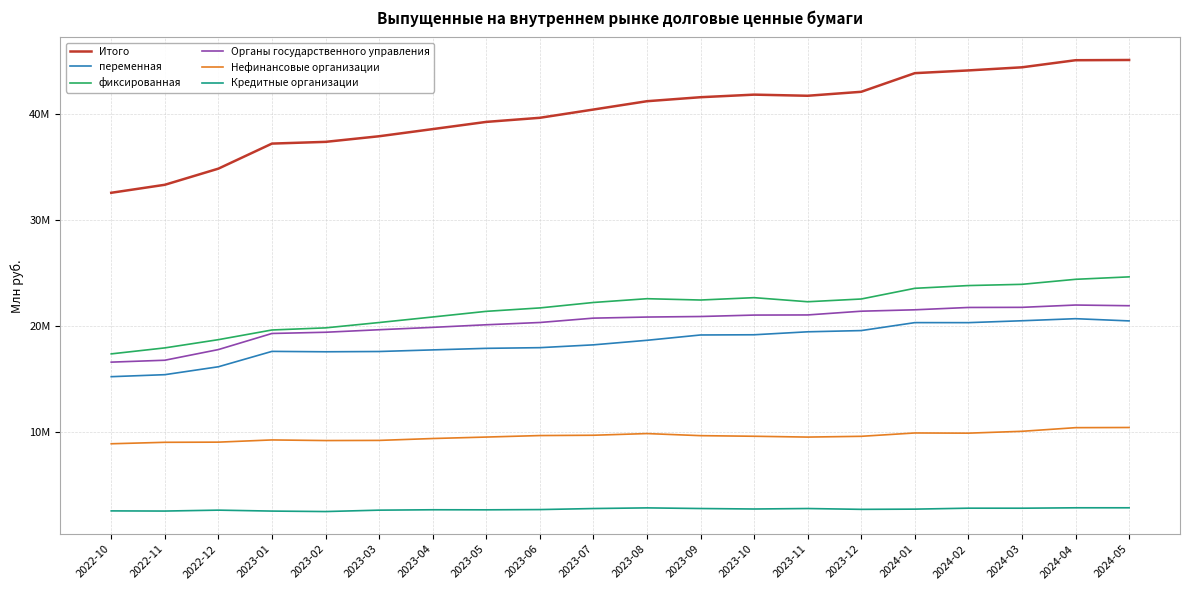

What is the sum of the Органы государственного управления values at 2023-04 and 2023-08?

40669366